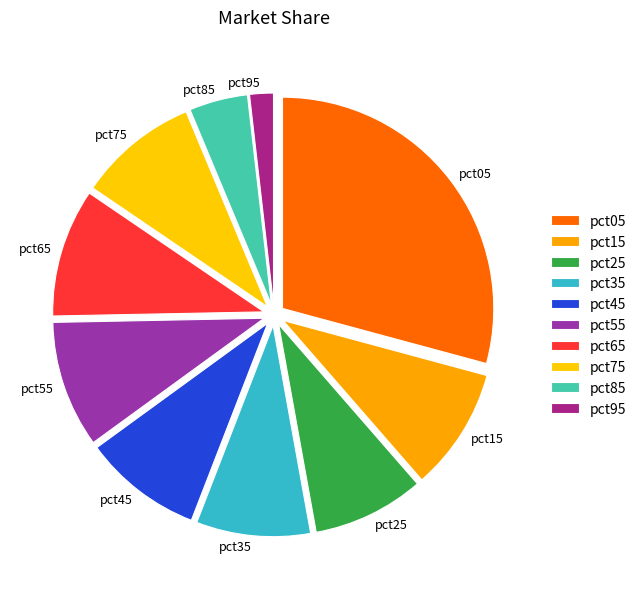

The pct45 slice represents 9% of the pie. True or false?

True